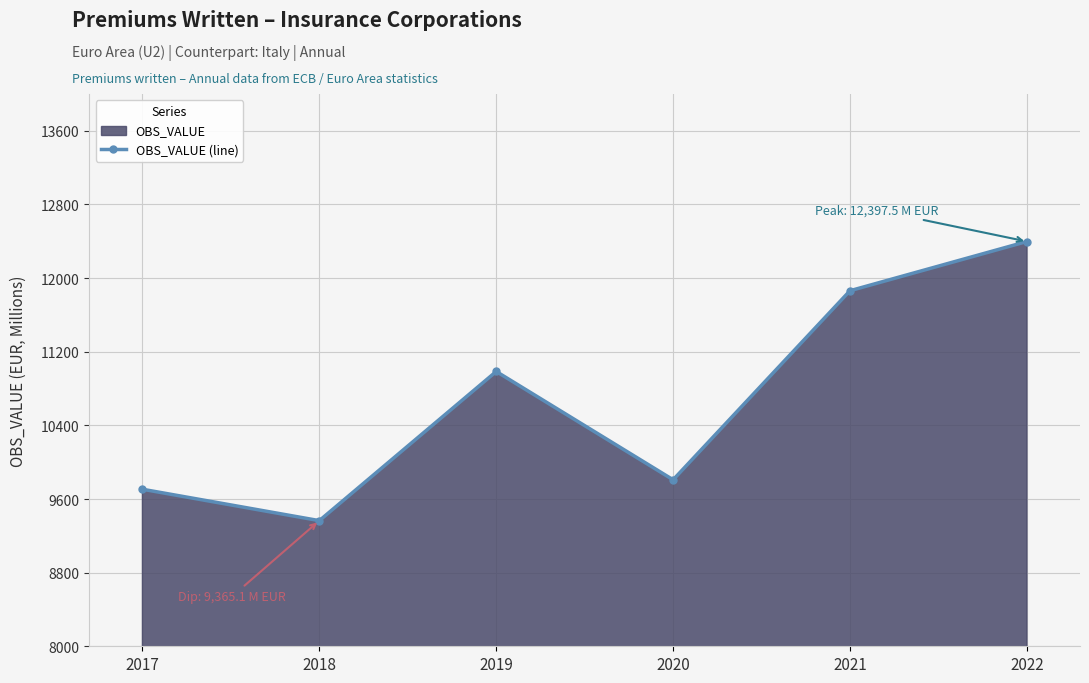

Reading left to right, extract all data points from this chart.

2017=9706.0	2018=9365.1	2019=10985.3	2020=9808.9	2021=11862.9	2022=12397.5